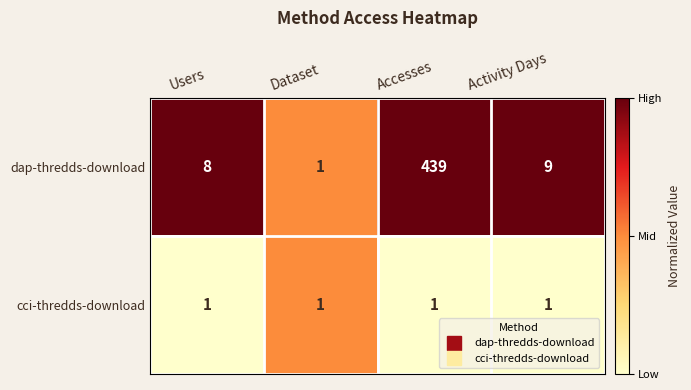

Which series changed the most between Dataset and Activity Days?

dap-thredds-download